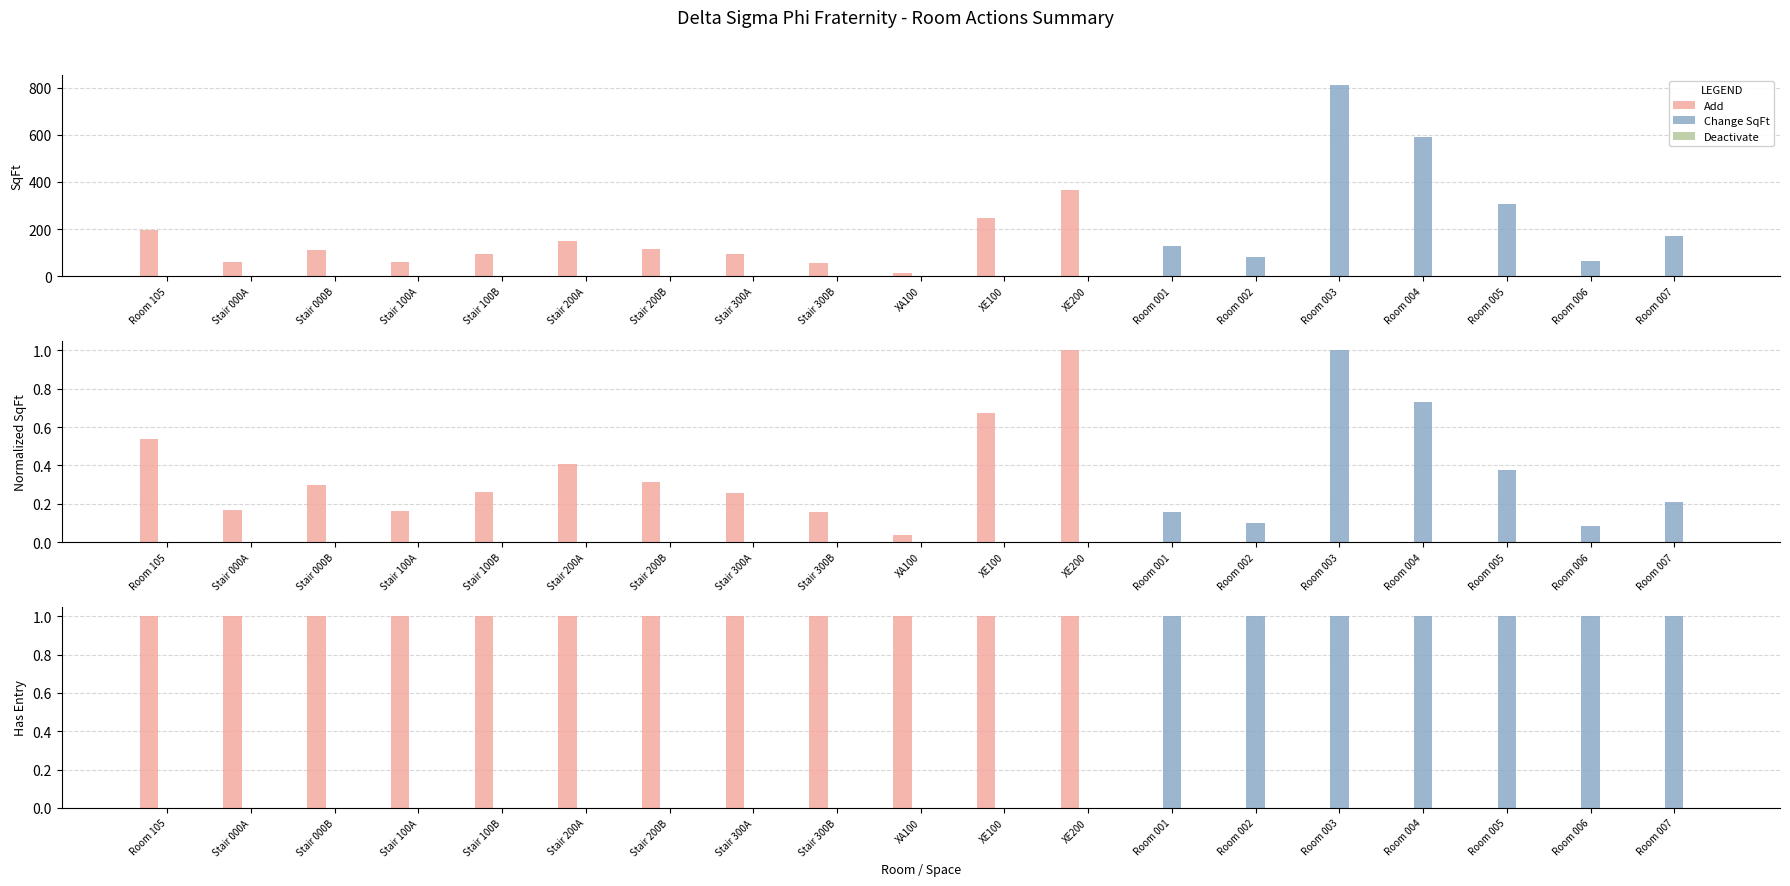

At how many categories does at least one series exceed 0?

19